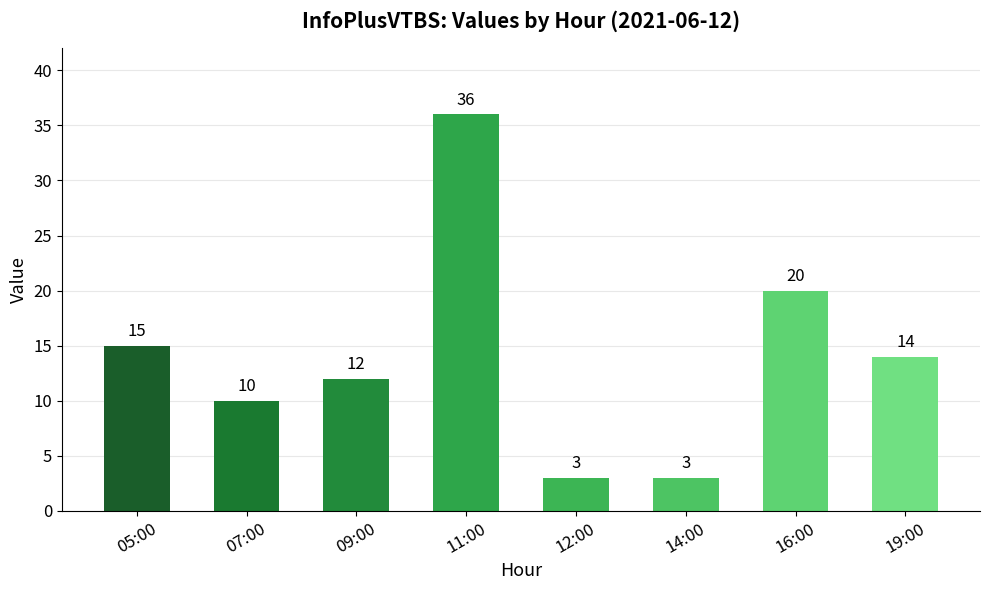

Which label corresponds to the largest value in the chart?

11:00